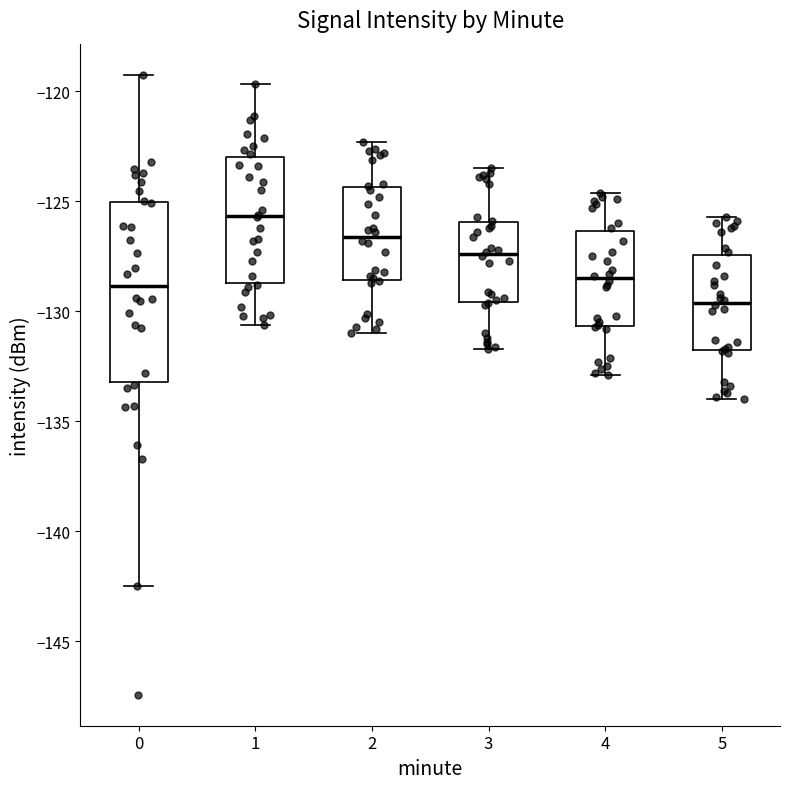

Which box's median line is the highest?

1